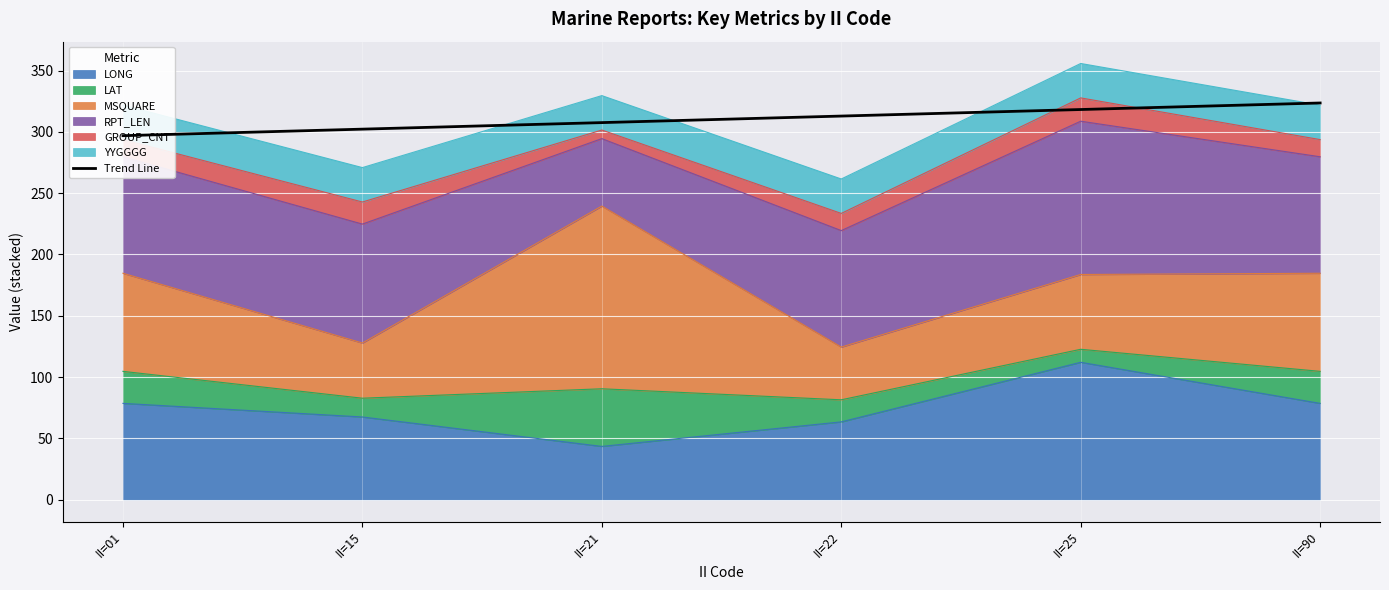

The value at II=90 is 323.6. True or false?

True